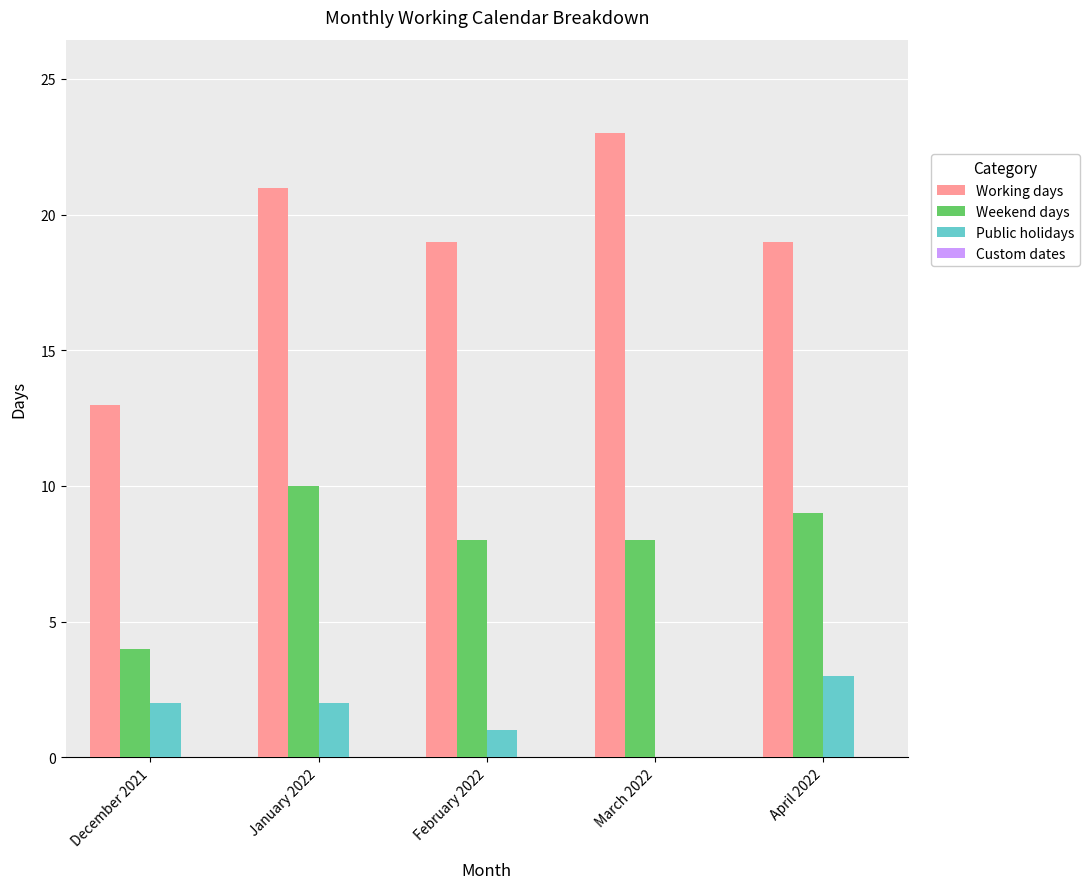

The value of Public holidays at April 2022 is 1. True or false?

False